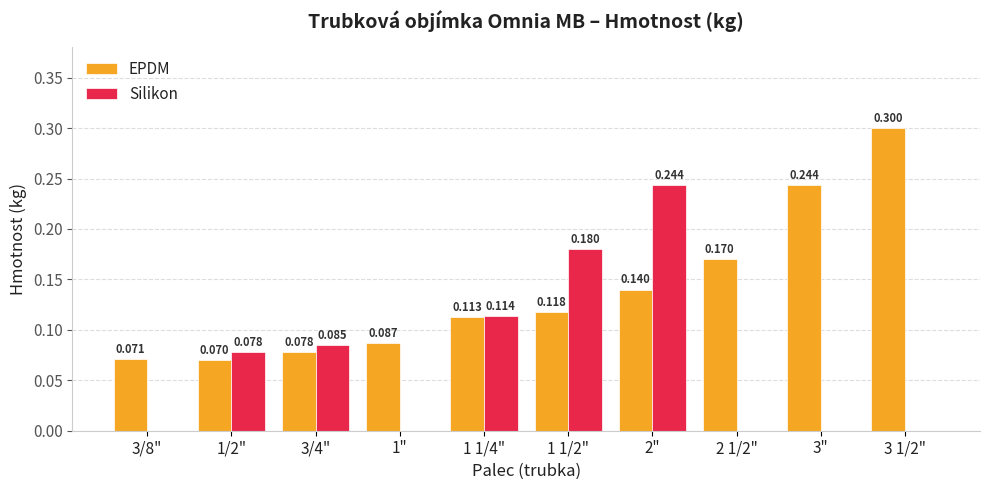

Between 1 1/2" and 3", which series saw the biggest shift?

Silikon